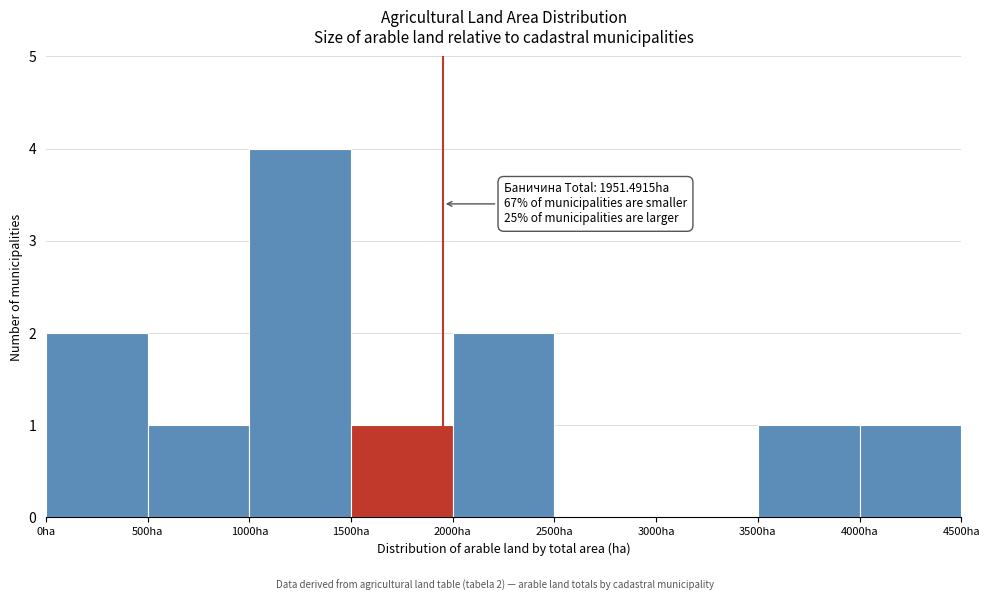

Which range on the x-axis has the tallest bar?

1000 to 1500